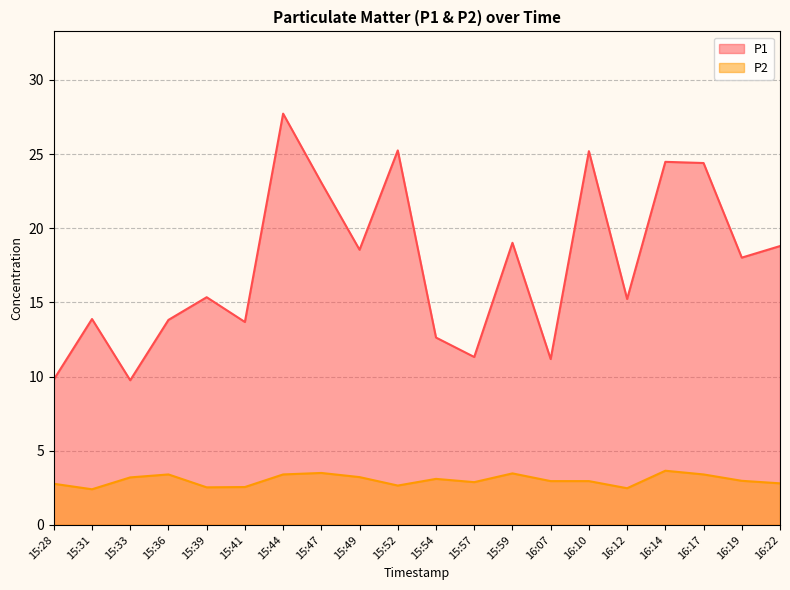

Reading left to right, what are all the values shown in this chart?

P1: 9.8	13.9	9.8	13.8	15.3	13.7	27.7	23.1	18.6	25.2	12.6	11.3	19.0	11.2	25.2	15.2	24.5	24.4	18.0	18.8
P2: 2.8	2.4	3.2	3.4	2.5	2.5	3.4	3.5	3.2	2.6	3.1	2.9	3.5	3.0	3.0	2.5	3.6	3.4	3.0	2.8